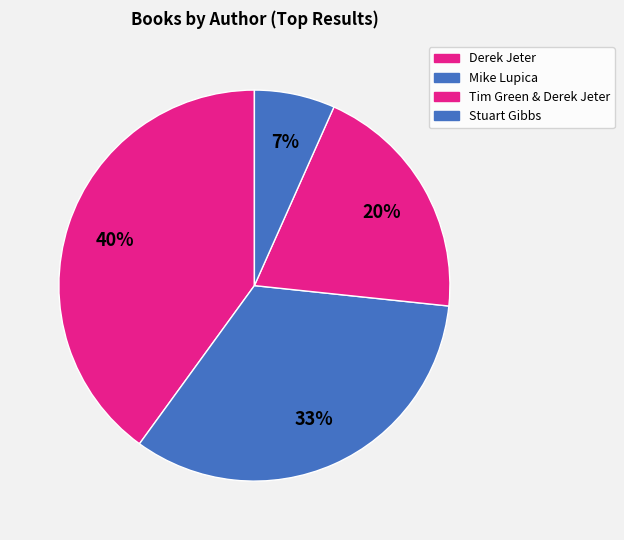

To the nearest percent, what is the average slice percentage?

25%